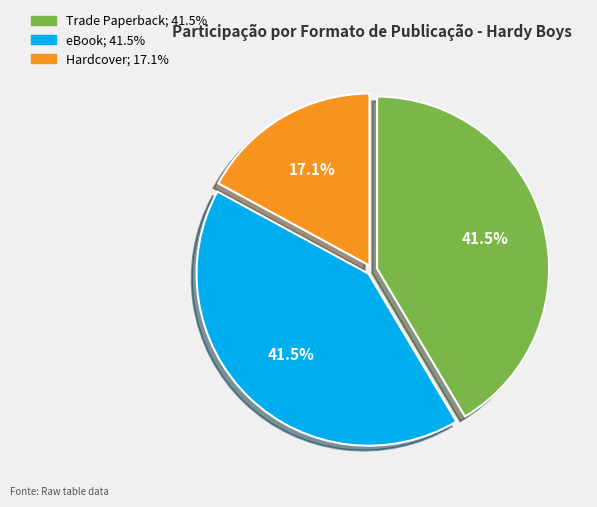

Is there any slice that represents more than half of the pie?

No